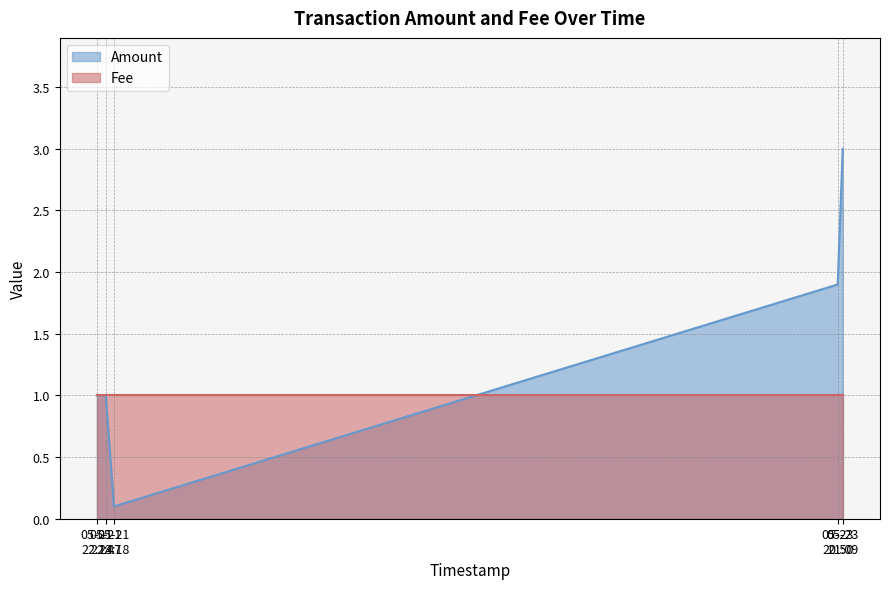

Which series has the largest range (max minus min)?

Amount